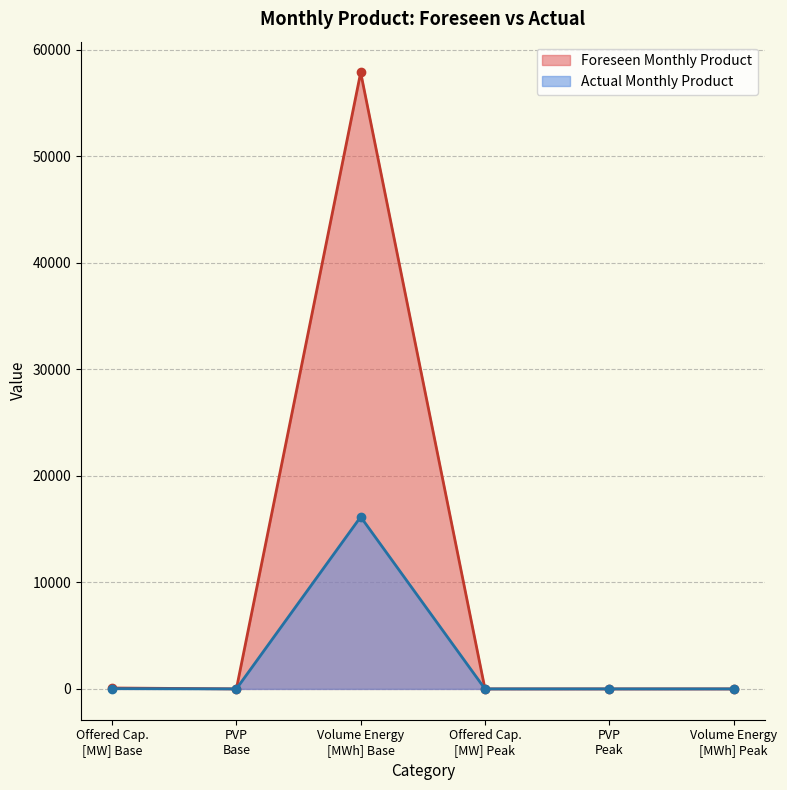

Where is the first local maximum for Actual Monthly Product?

Volume Energy
[MWh] Base